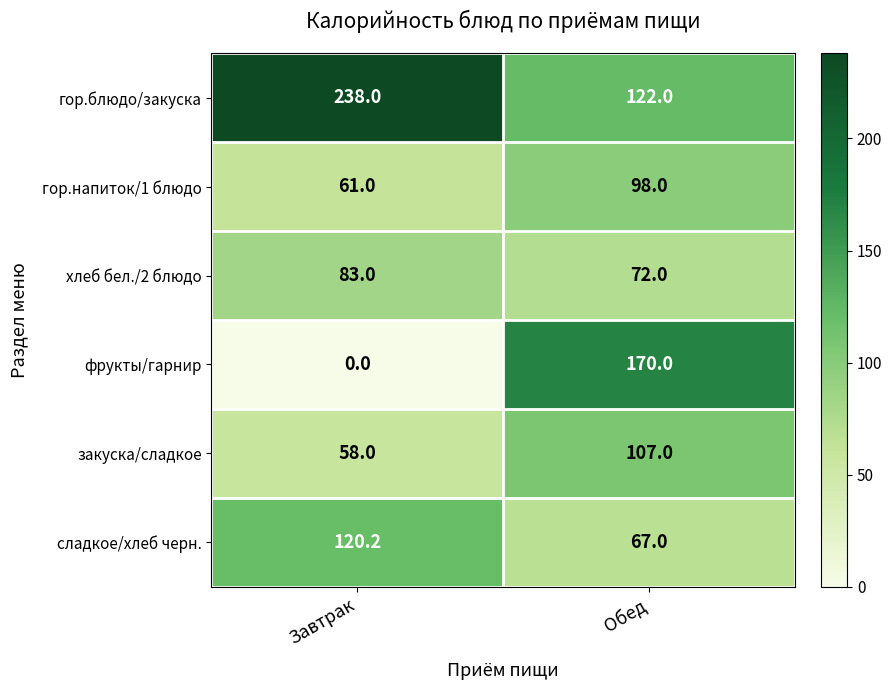

At which category does the chart reach its minimum across all series?

Завтрак